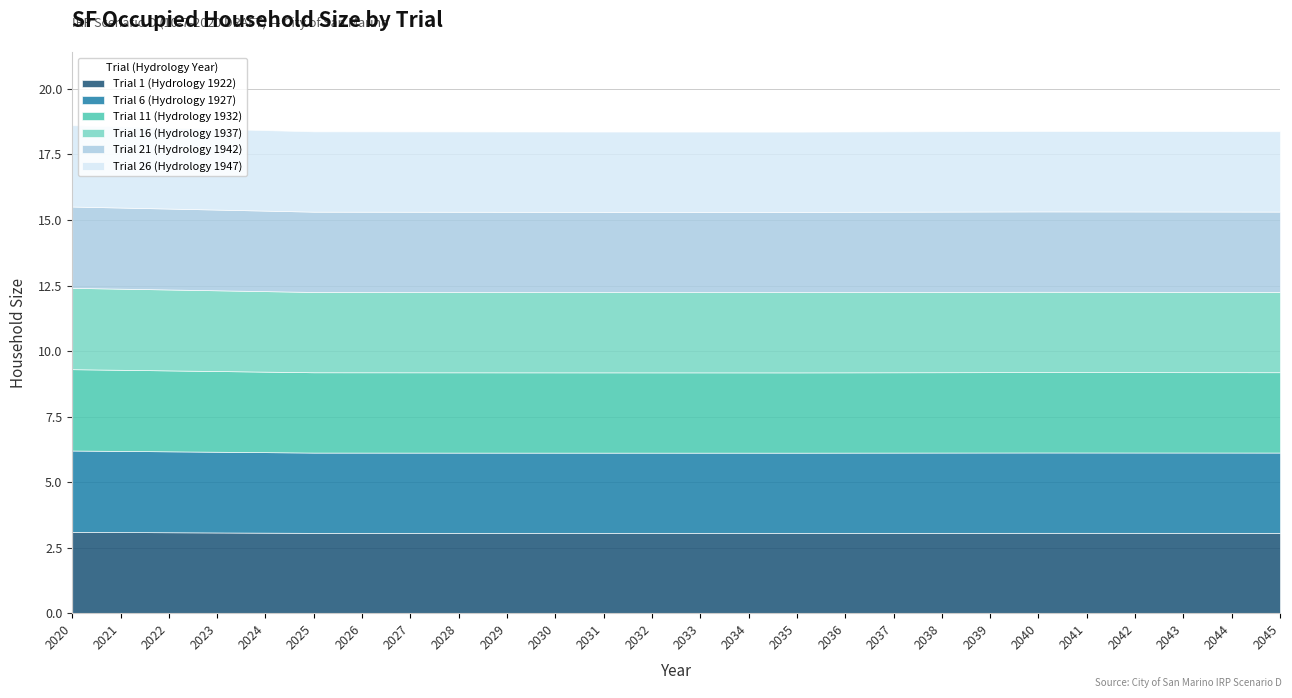

What are all the series names shown in the legend?

Trial 1 (Hydrology 1922), Trial 6 (Hydrology 1927), Trial 11 (Hydrology 1932), Trial 16 (Hydrology 1937), Trial 21 (Hydrology 1942), Trial 26 (Hydrology 1947)